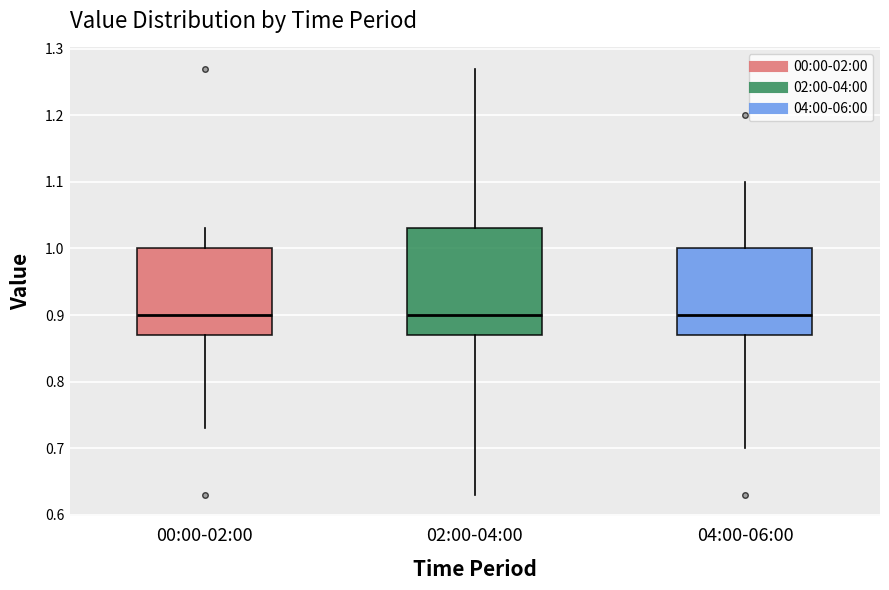

Reading left to right, transcribe this box plot: for each box, give where its median line is, the range the box spans, and where its two whiskers end, as read against the y-axis. The values are not printed on the chart, so give them approximately, as read against the axis.

00:00-02:00: median 0.90, box 0.87 to 1.00, whiskers 0.73 to 1.03
02:00-04:00: median 0.90, box 0.87 to 1.03, whiskers 0.63 to 1.27
04:00-06:00: median 0.90, box 0.87 to 1.00, whiskers 0.70 to 1.10